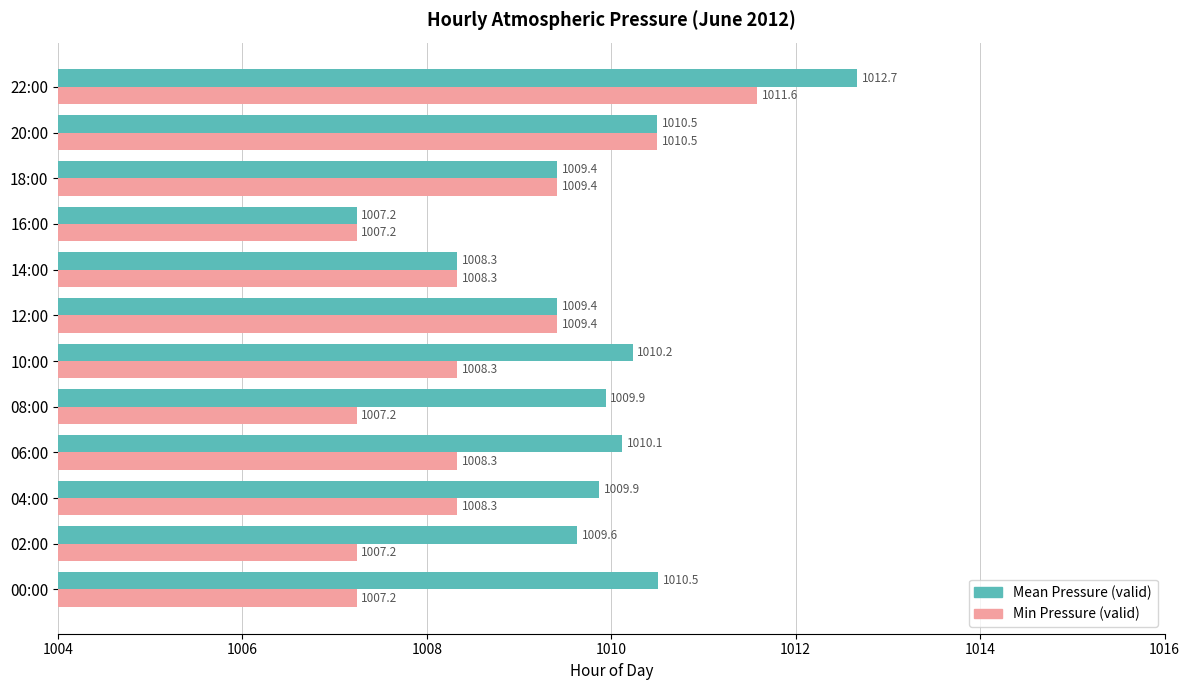

Which series changed the most between 10:00 and 22:00?

Min Pressure (valid)